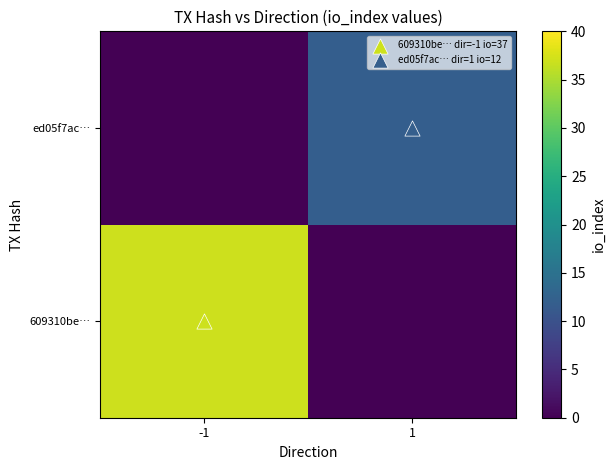

Which series has the widest spread of values?

609310be…